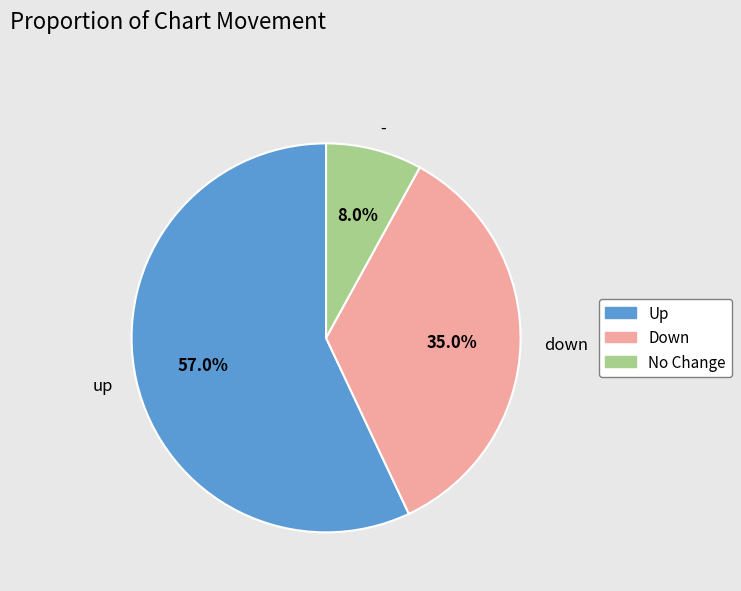

Do No Change and Up together represent more than half of the pie?

Yes